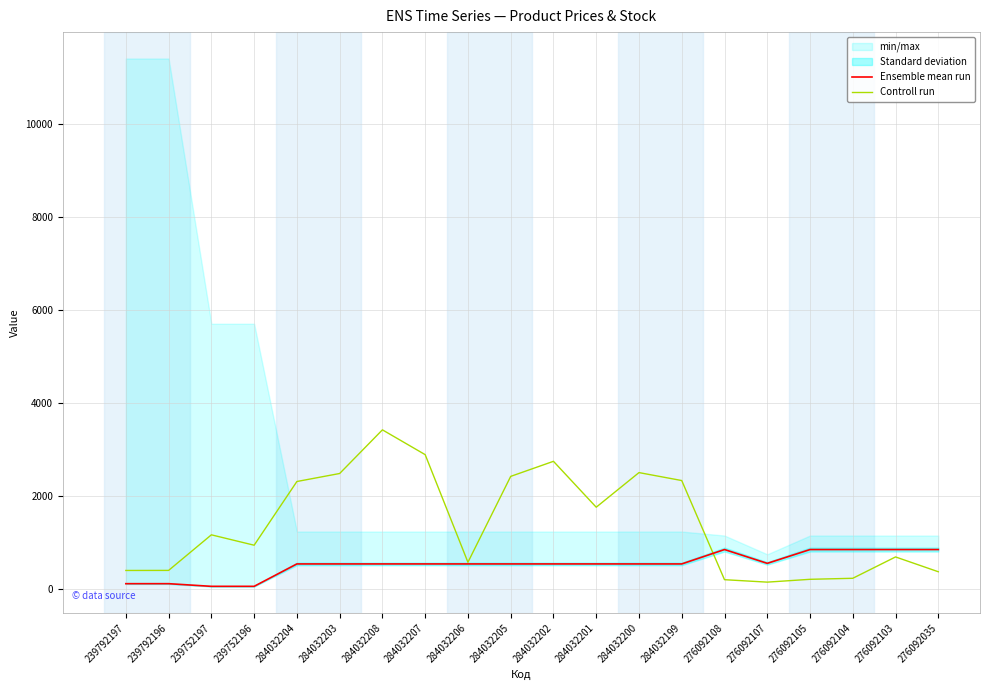

Where is the first local maximum for Controll run?

239752197